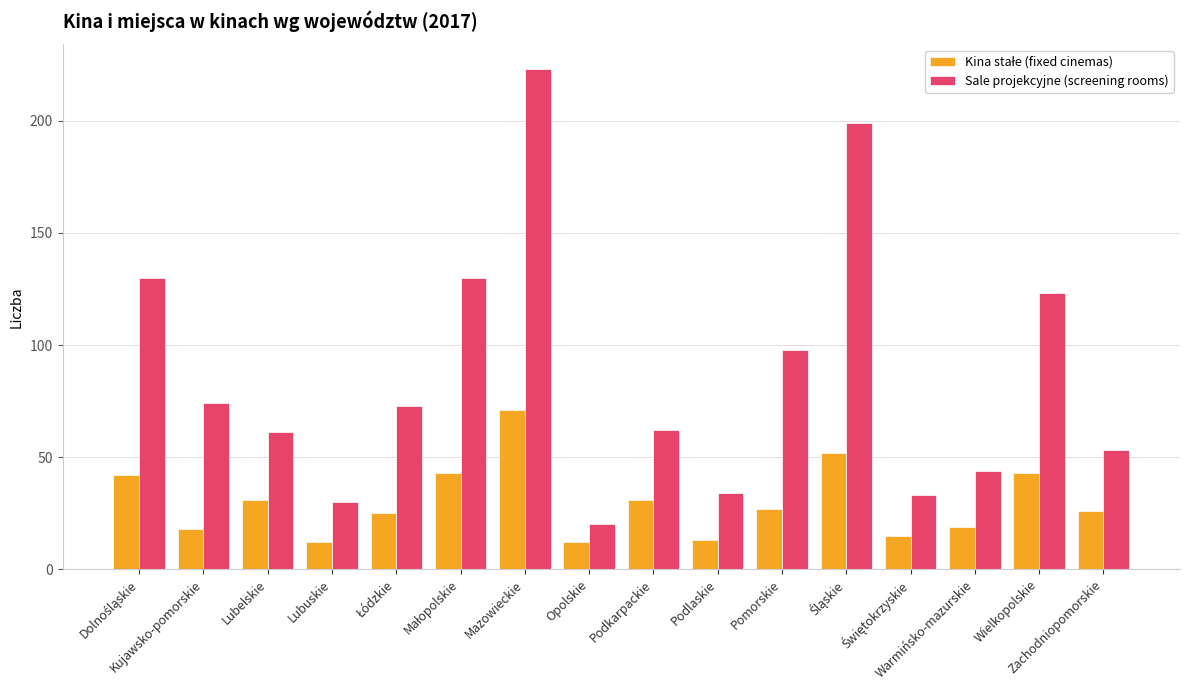

Is it true that Sale projekcyjne (screening rooms) equals 62 at Podkarpackie?

True